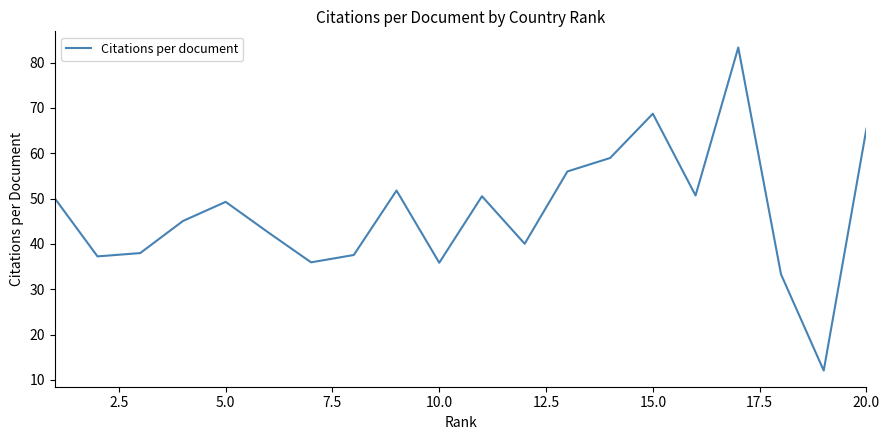

What is the maximum value shown in the chart?

83.3